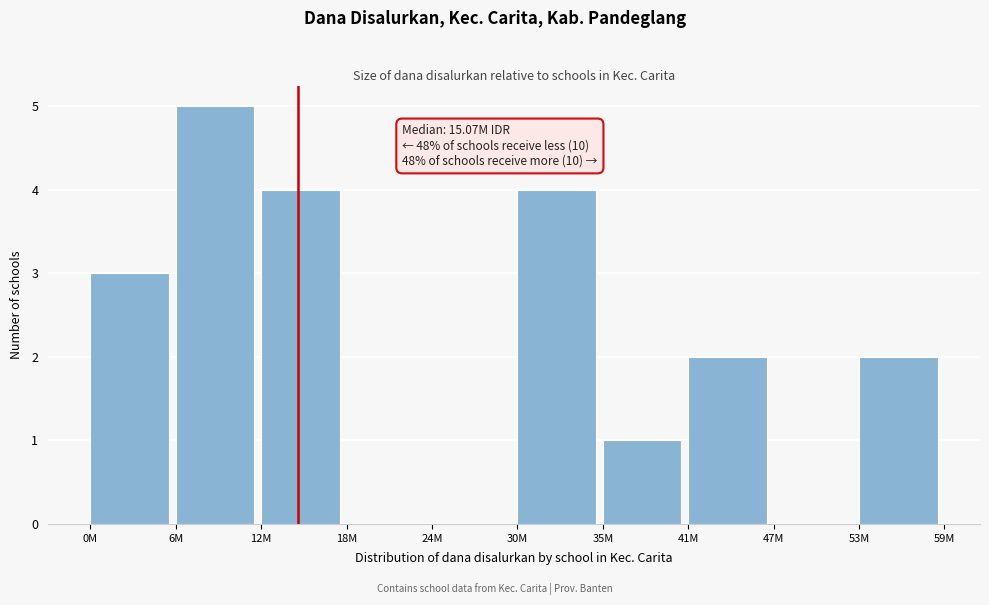

Reading left to right, transcribe all the data shown in this chart.

0M=3	6M=5	12M=4	18M=0	24M=0	30M=4	35M=1	41M=2	47M=0	53M=2